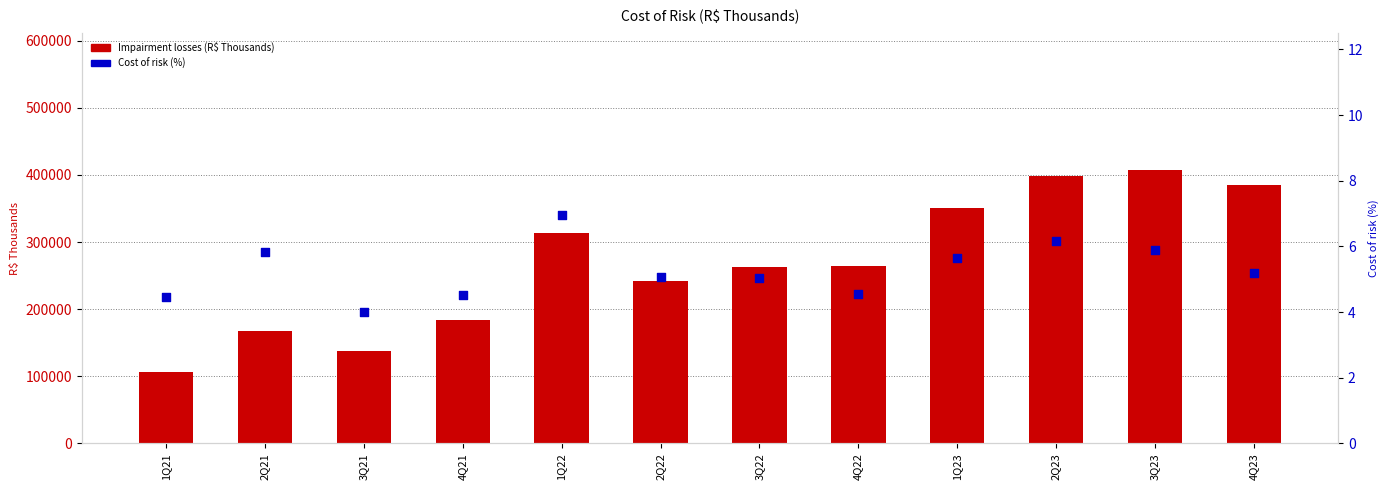

At how many categories does at least one series exceed 247410?

7